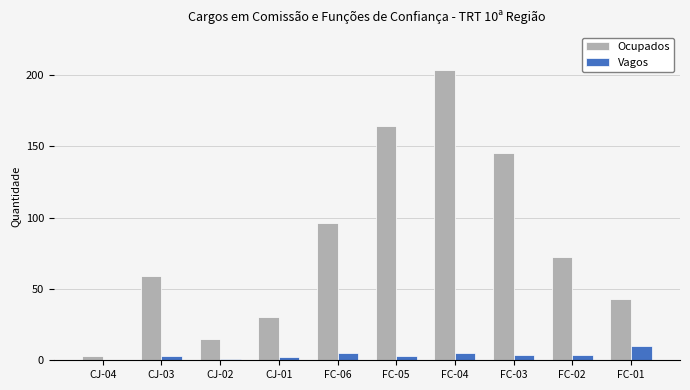

Reading left to right, what are all the values shown in this chart?

Ocupados: CJ-04=3	CJ-03=59	CJ-02=15	CJ-01=30	FC-06=96	FC-05=164	FC-04=203	FC-03=145	FC-02=72	FC-01=43
Vagos: CJ-04=0	CJ-03=3	CJ-02=1	CJ-01=2	FC-06=5	FC-05=3	FC-04=5	FC-03=4	FC-02=4	FC-01=10